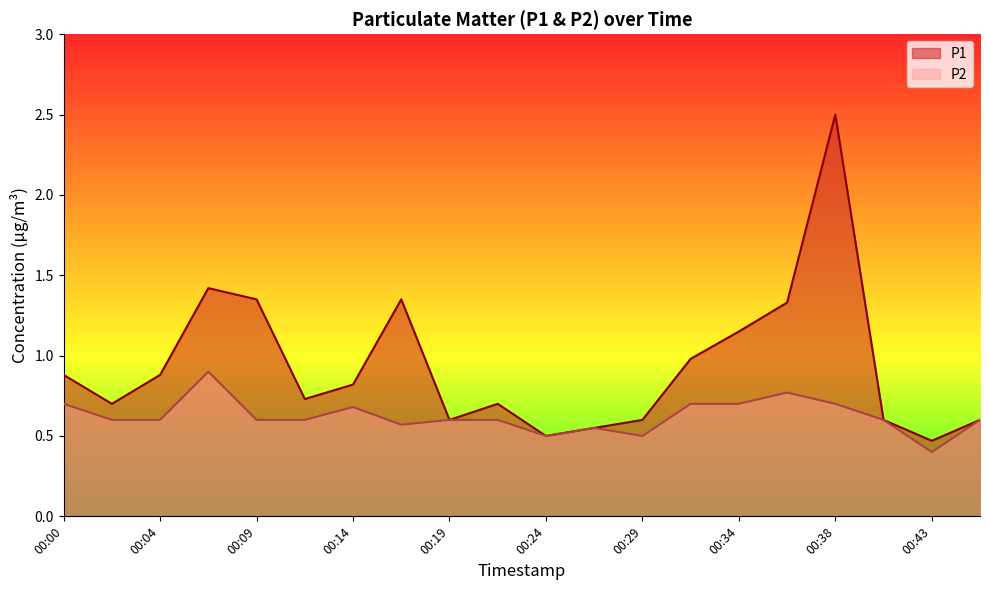

How many lines are shown in the chart?

2